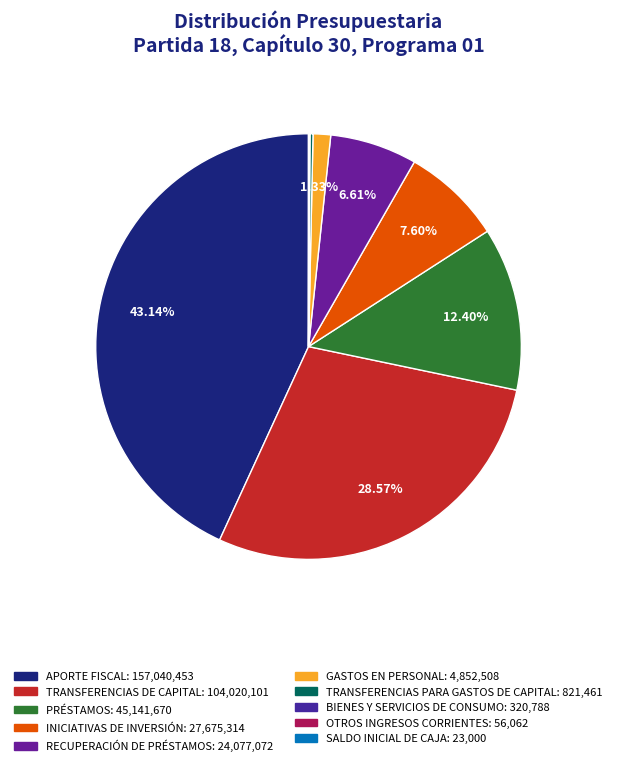

To the nearest percent, what is the difference between the largest and smallest slice percentages?

43%